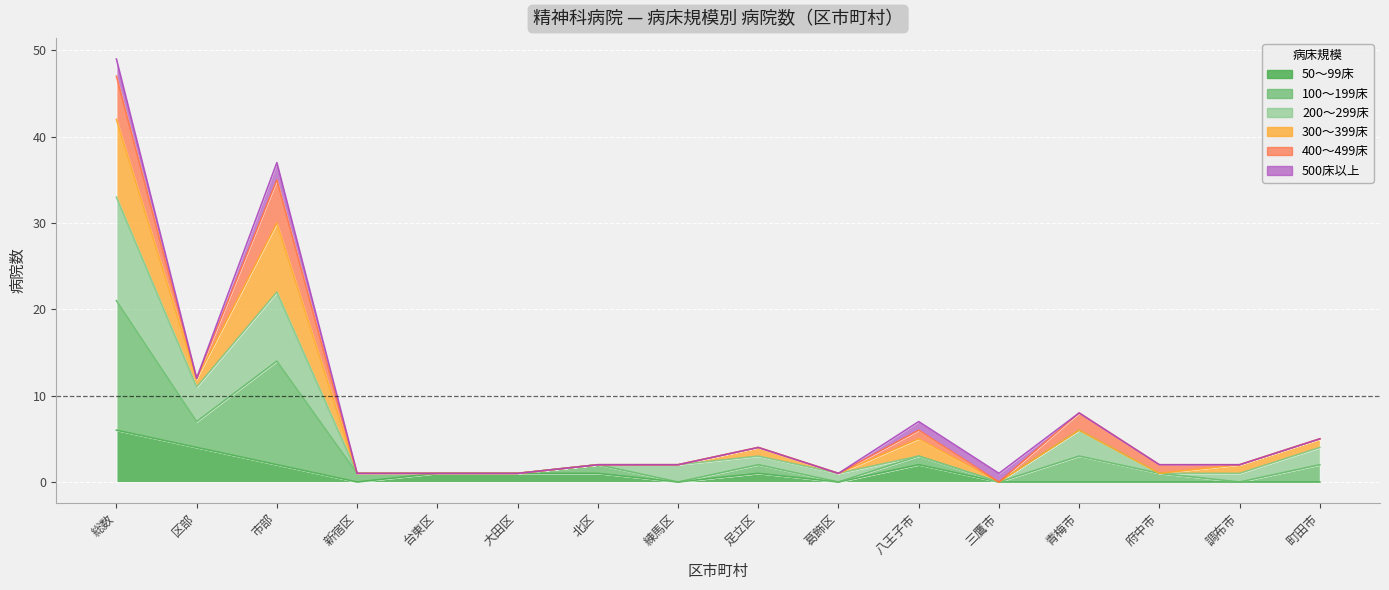

Which series has the widest spread of values?

100～199床